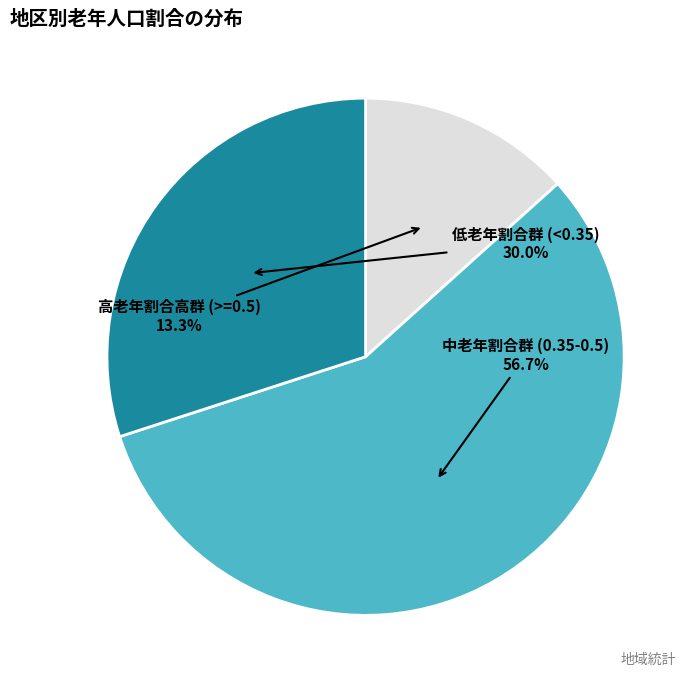

Approximately how many times larger is the value at 高老年割合高群 (>=0.5) compared to 低老年割合群 (<0.35)?

0.4